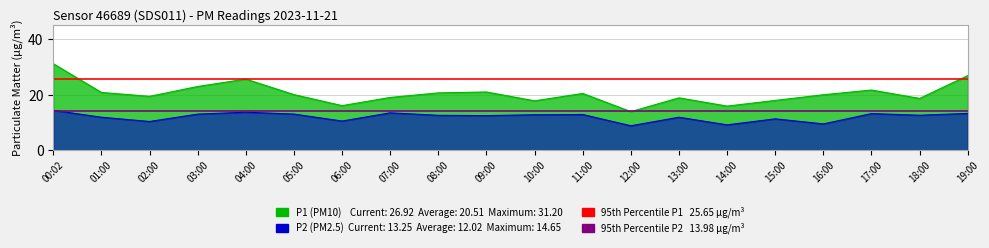

What is the maximum value shown in the chart?

31.2